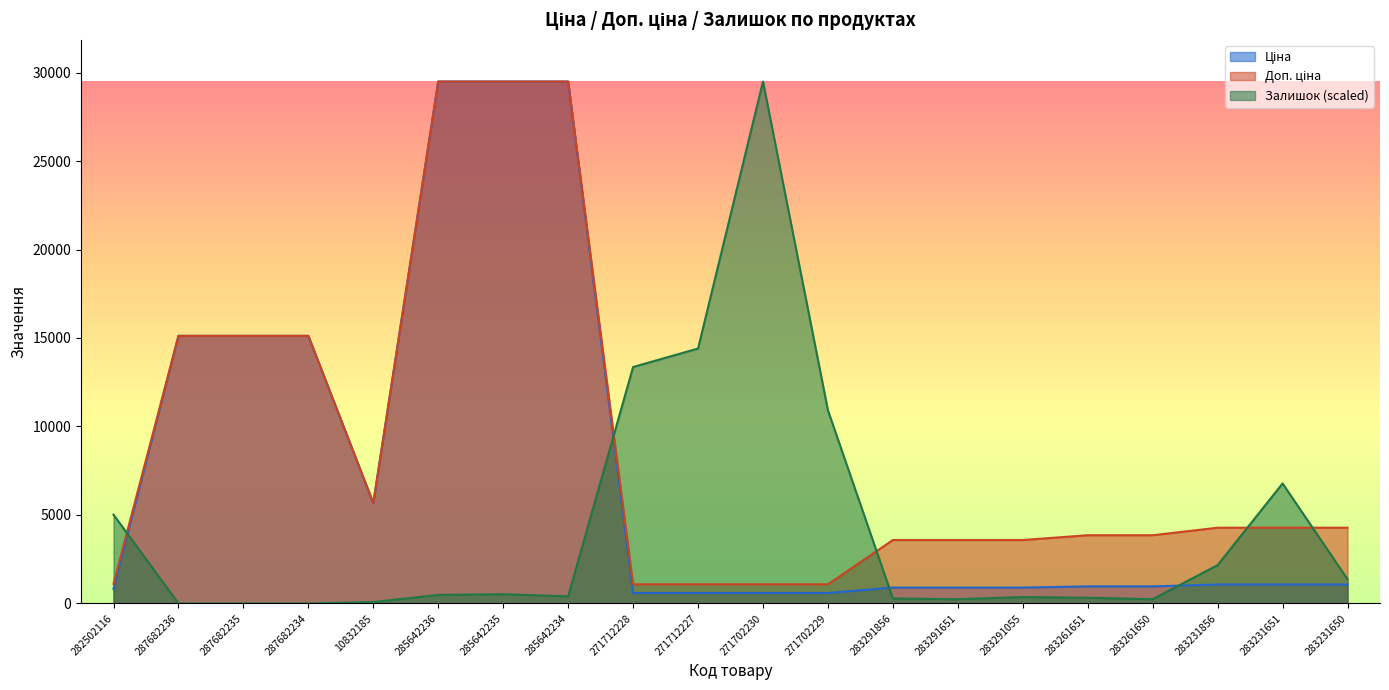

Where is the first local minimum for Ціна?

10832185